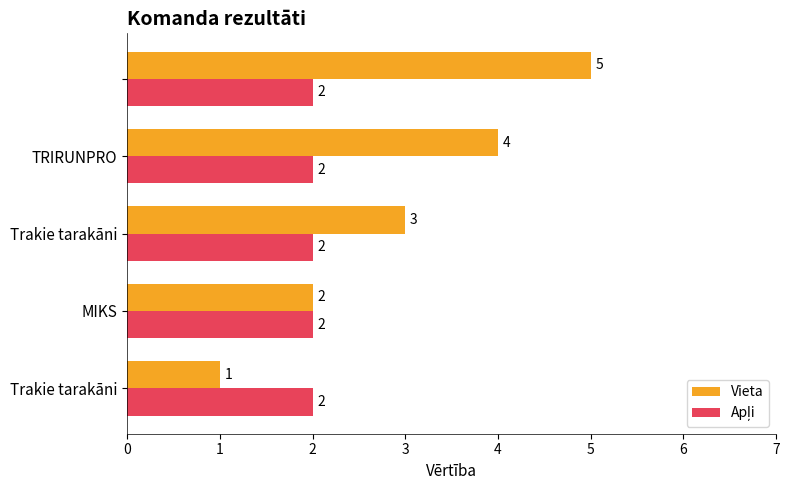

How many Vieta values are between 2 and 4?

3